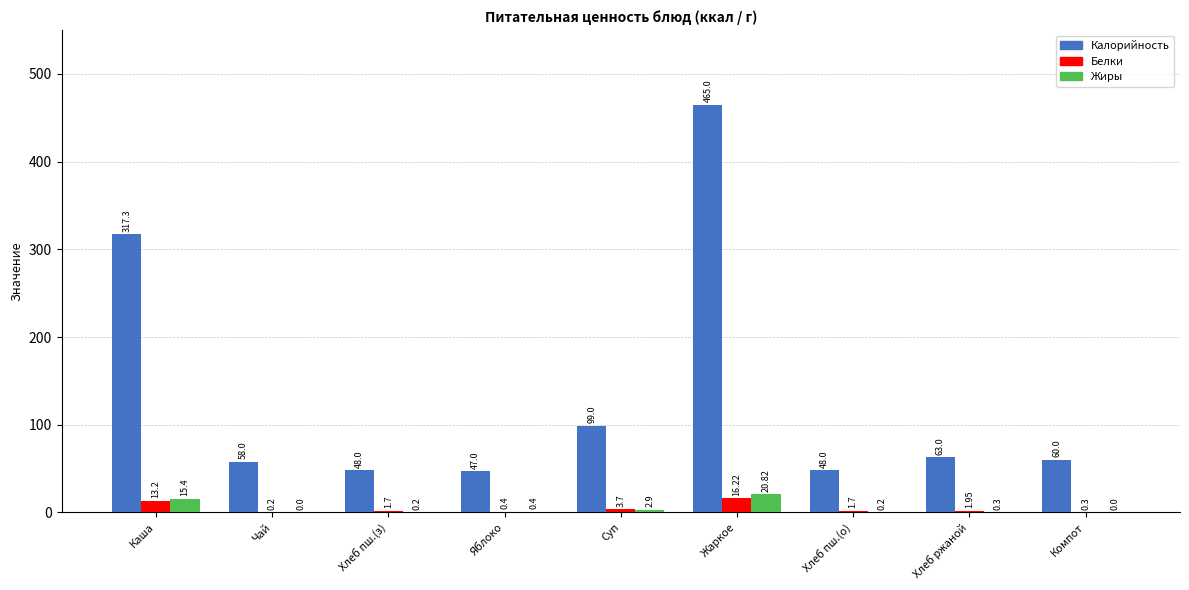

Where is Жиры nearest to the value 10?

Каша